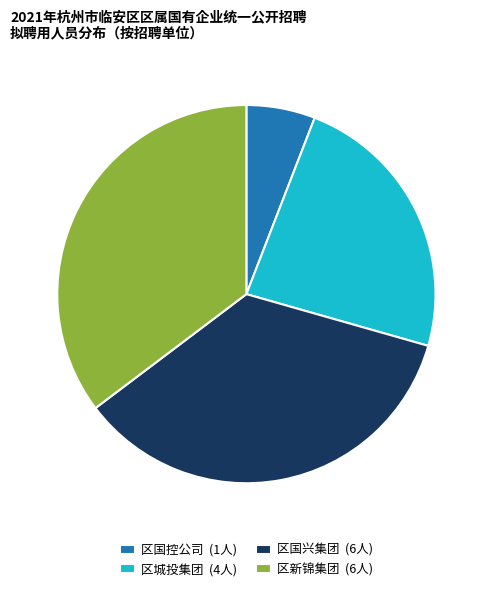

Is it true that 区新锦集团 is 35% of the pie?

True